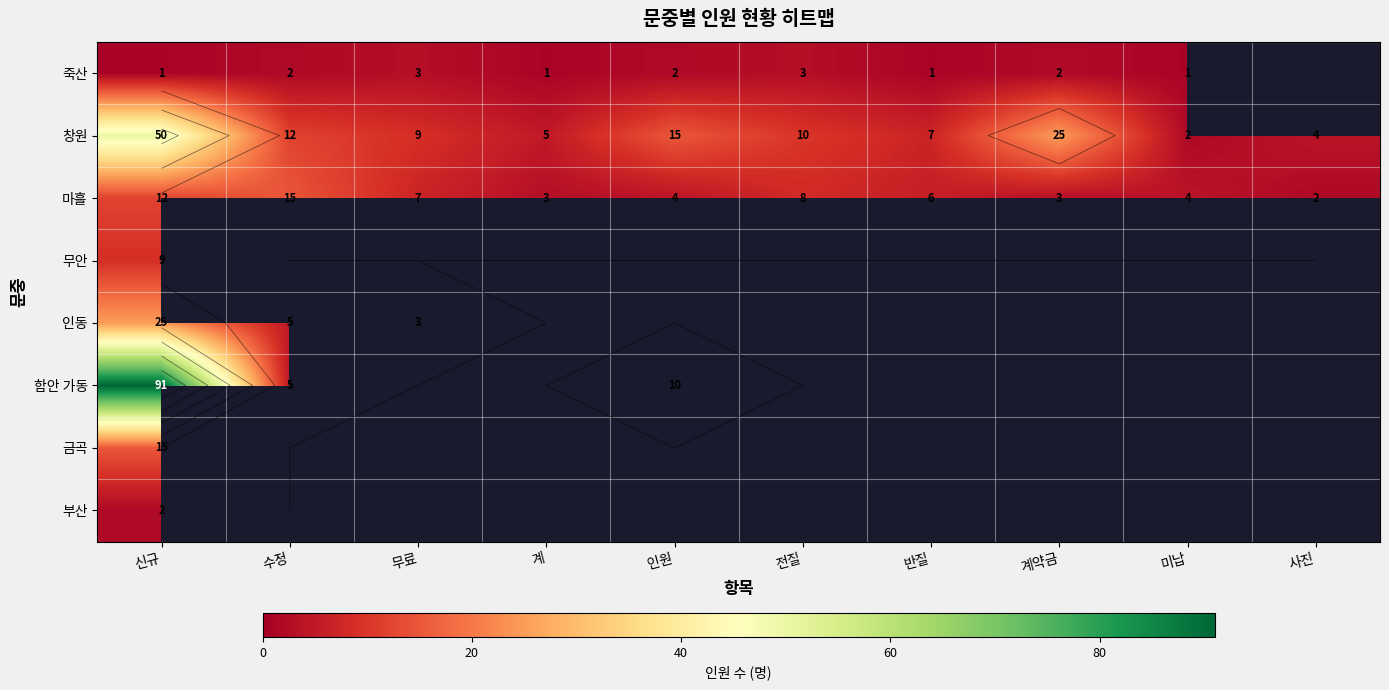

What is the difference between the maximum and minimum values in the 함안 가동 series?

86.0